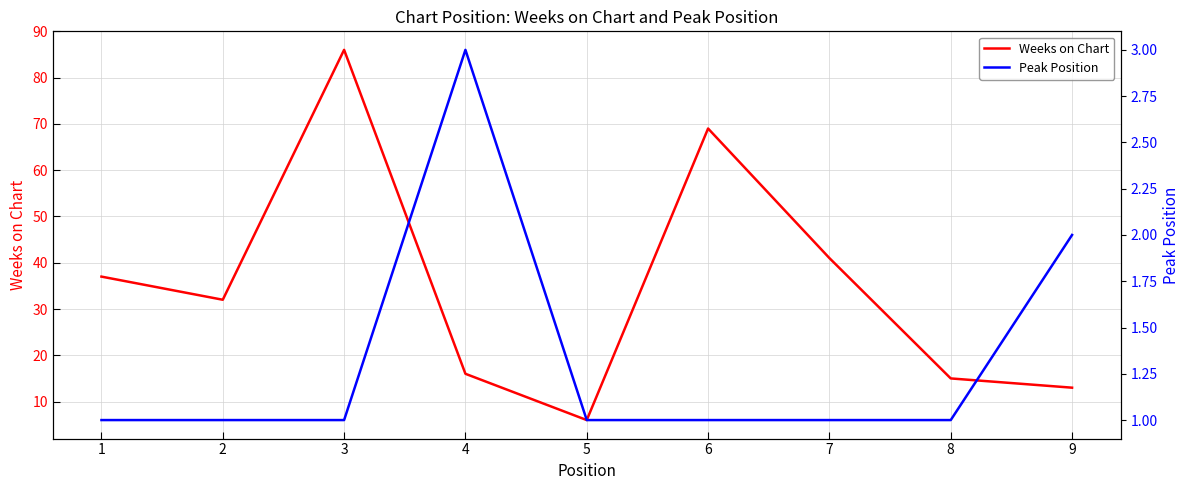

What is the sum of the Peak Position values at 9 and 2?

3